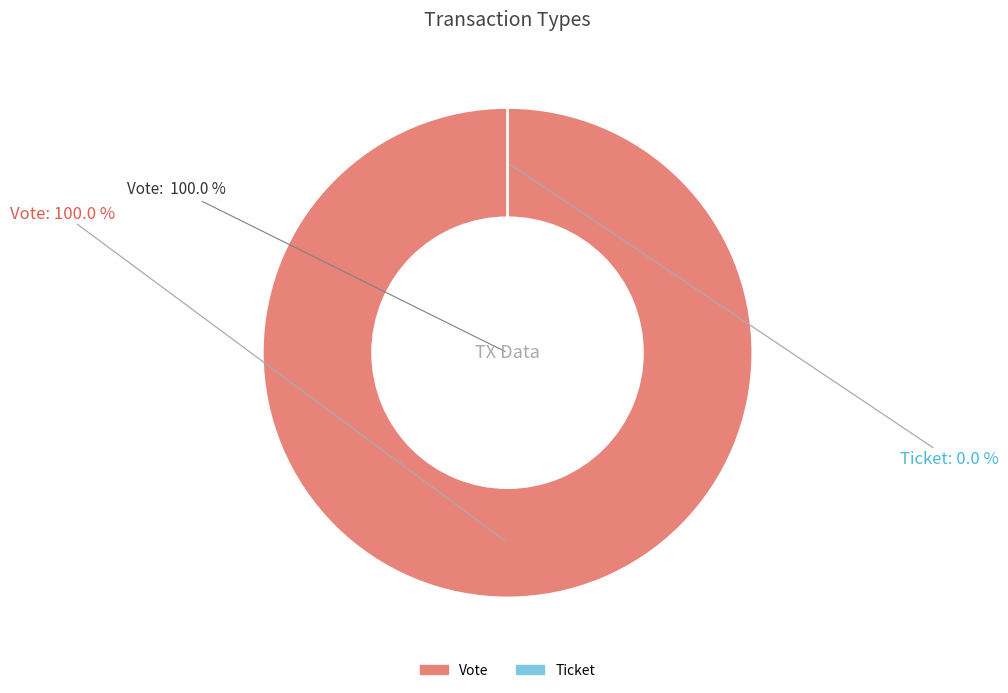

Rank the categories by value from lowest to highest.

Ticket, Vote